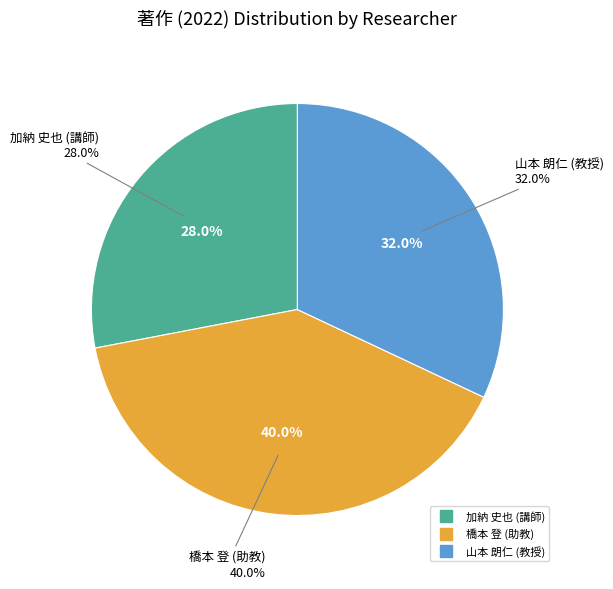

Count the number of slices in the pie.

3